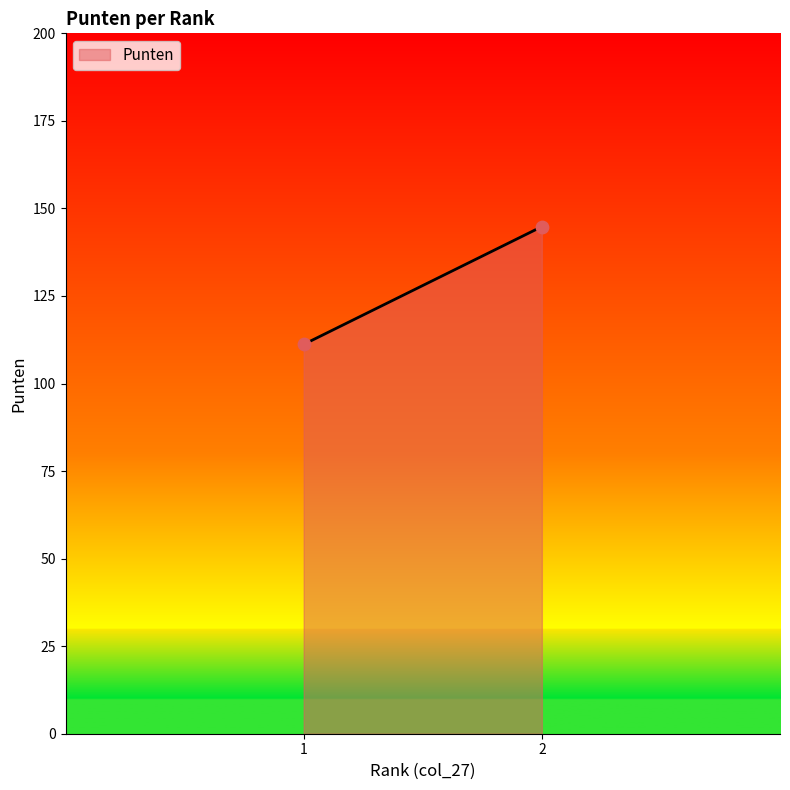

What is the average Y value?

128.0